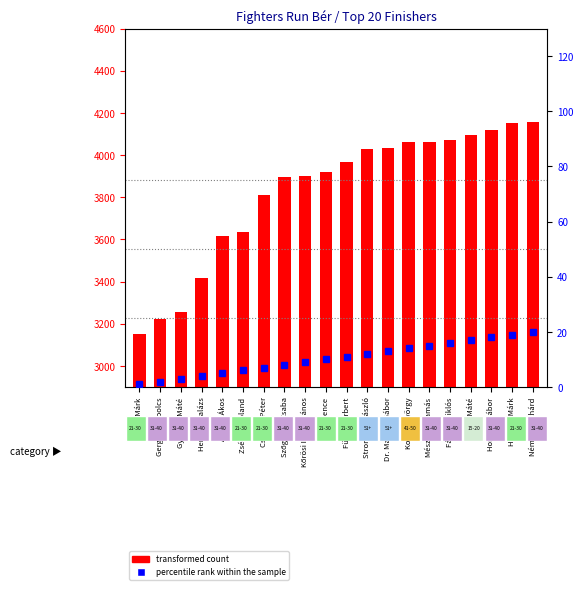

What is the sum of the percentile rank within the sample values at Németh Richárd and Abonyi Ákos?

25.0